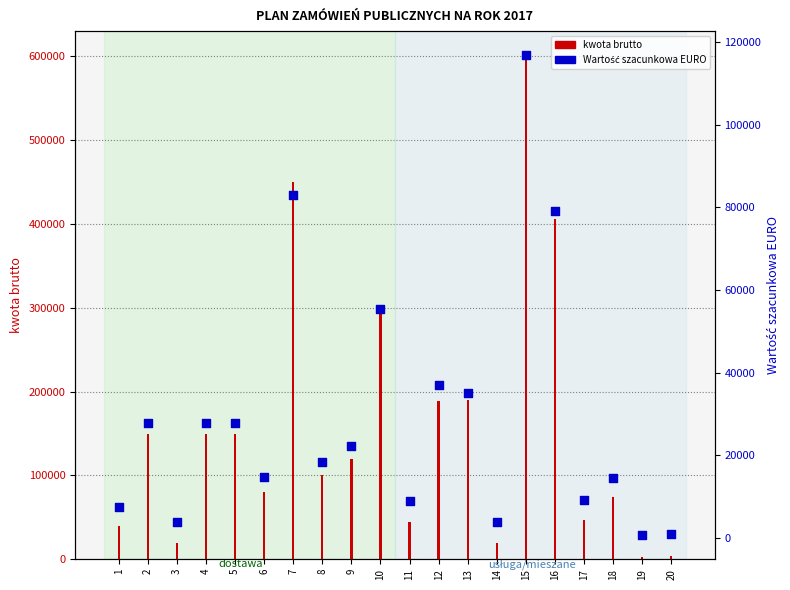

Which series contains the lowest Y value?

Wartość szacunkowa EURO